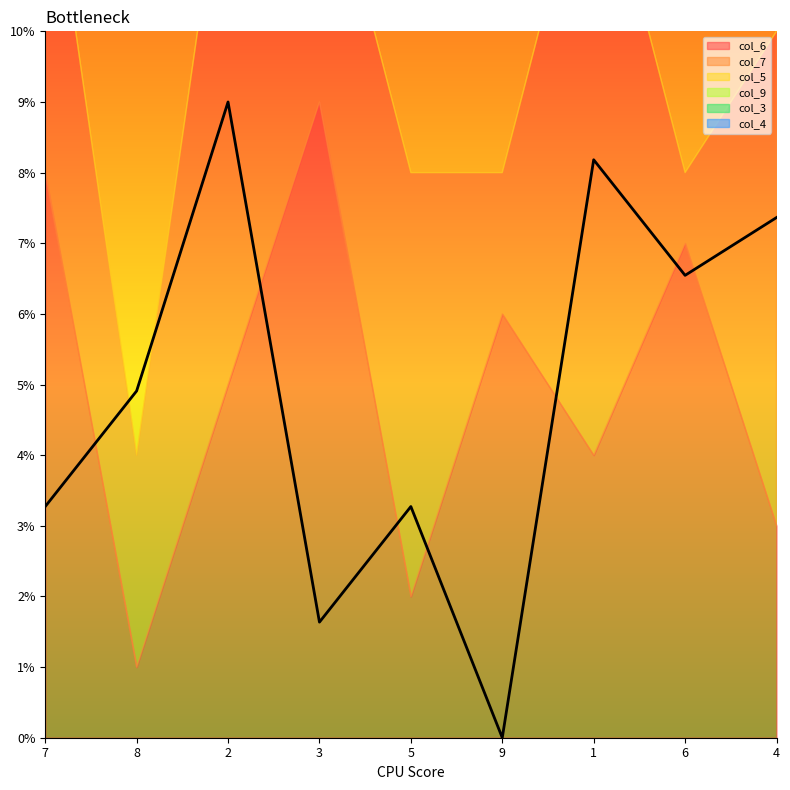

What is the sum of the col_6 values at 4 and 3?

12